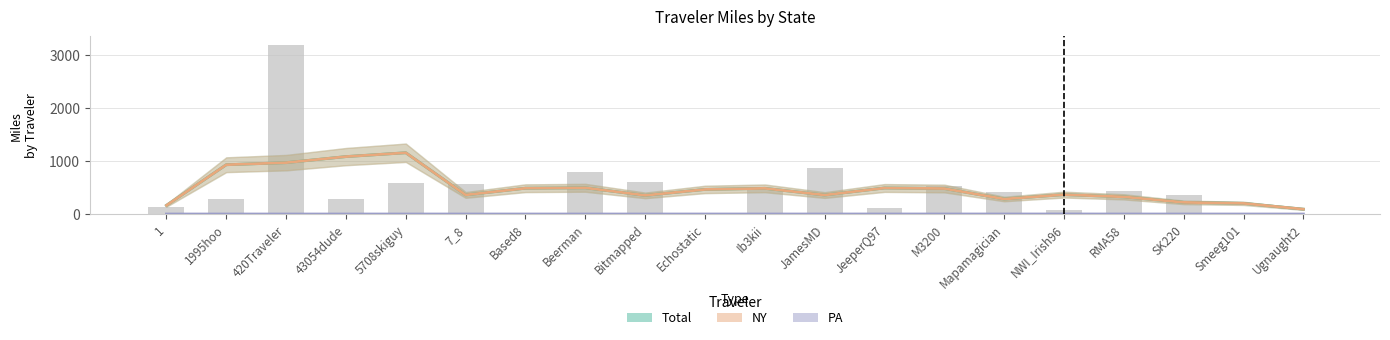

What is the difference between the highest and lowest values at 43054dude?

1081.5